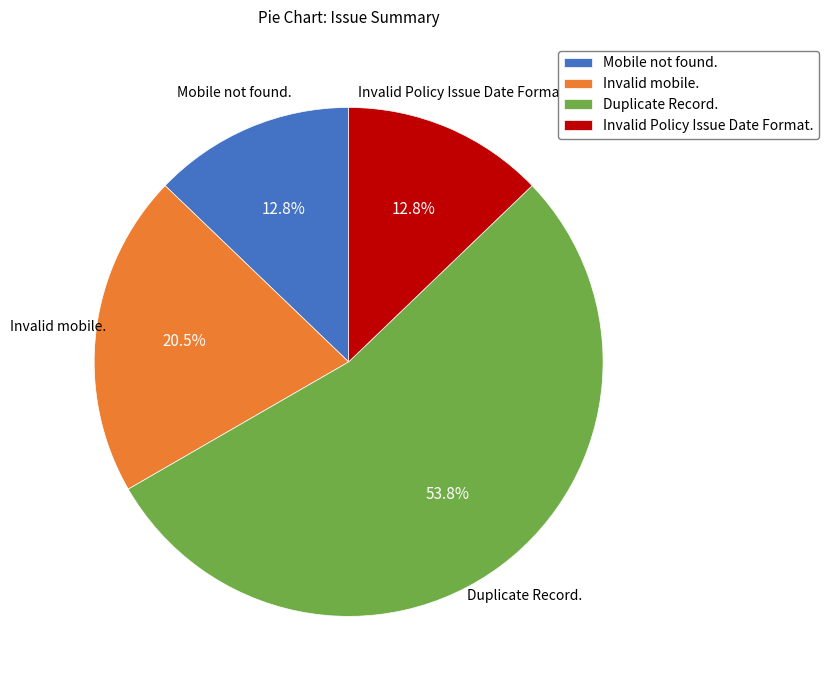

To the nearest percent, what is the combined percentage of Invalid mobile. and Duplicate Record.?

74%